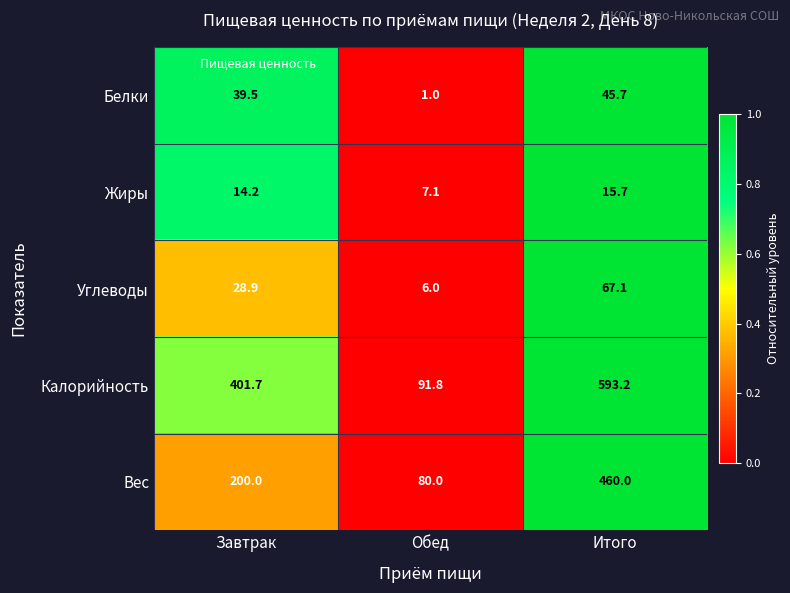

True or false: Калорийность has a value of 593.2 at Итого.

True